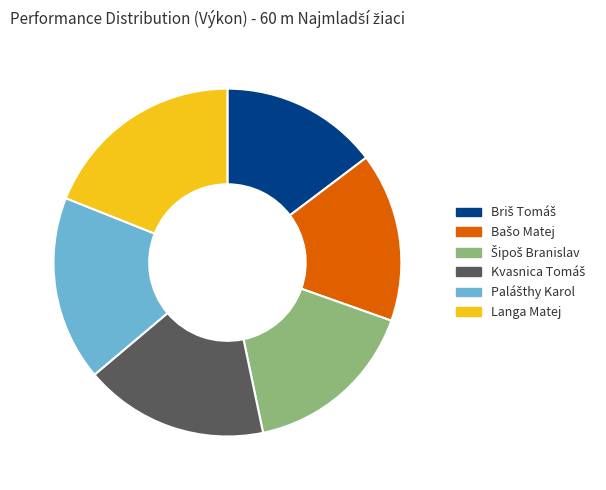

Is there any slice that represents more than half of the pie?

No